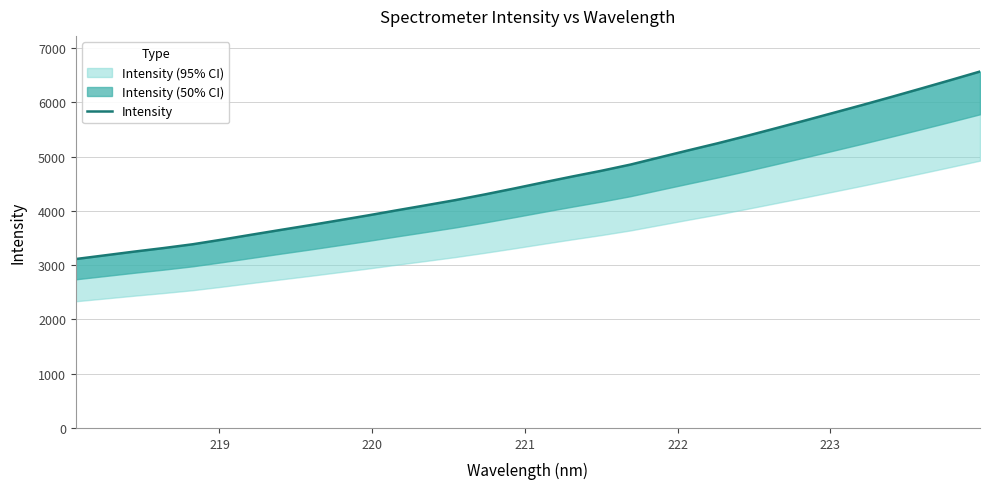

How many lines are shown in the chart?

1